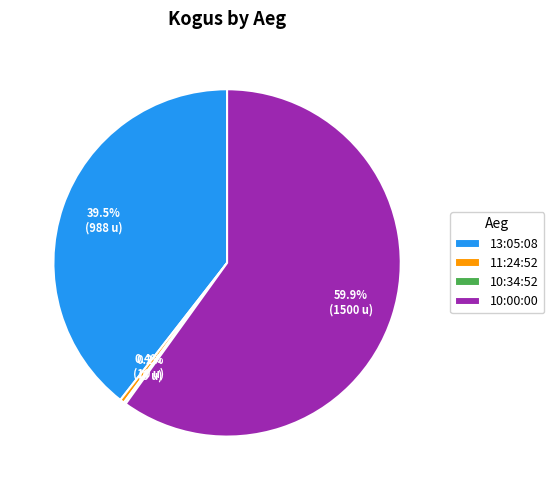

To the nearest percent, what is the average slice percentage?

25%